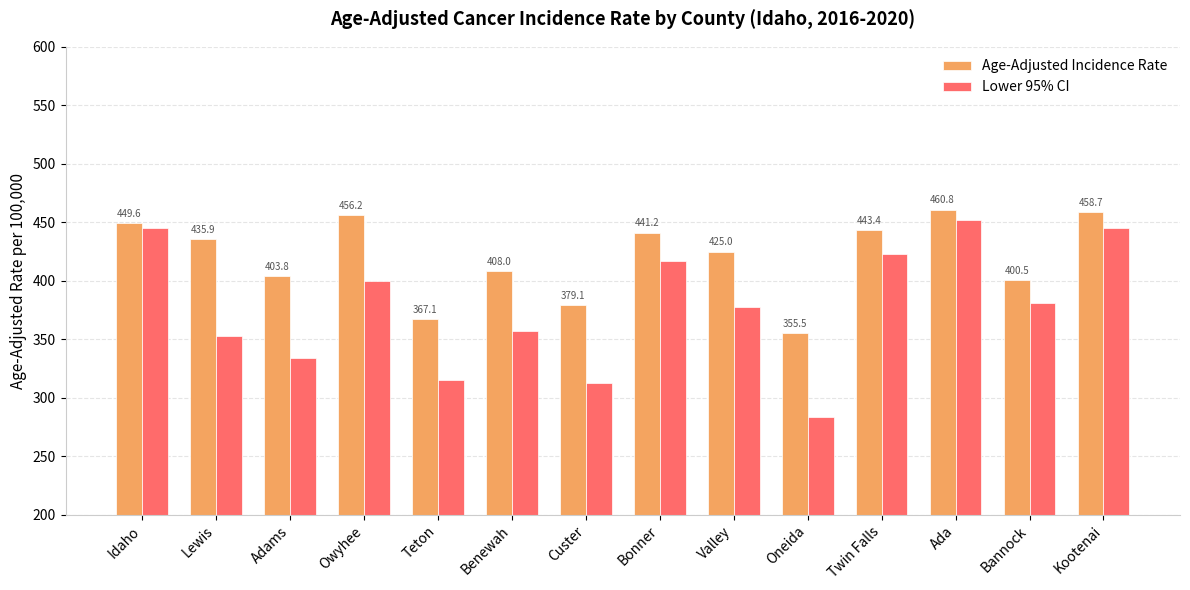

Which series has the largest total across all categories?

Age-Adjusted Incidence Rate